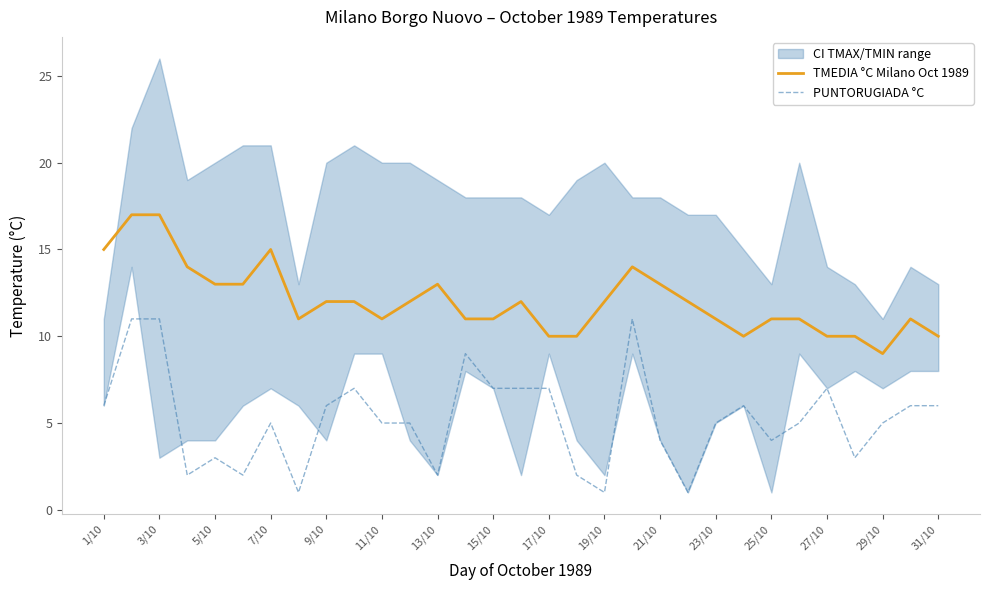

Is it true that TMEDIA °C Milano Oct 1989 equals 12 at 19/10?

True